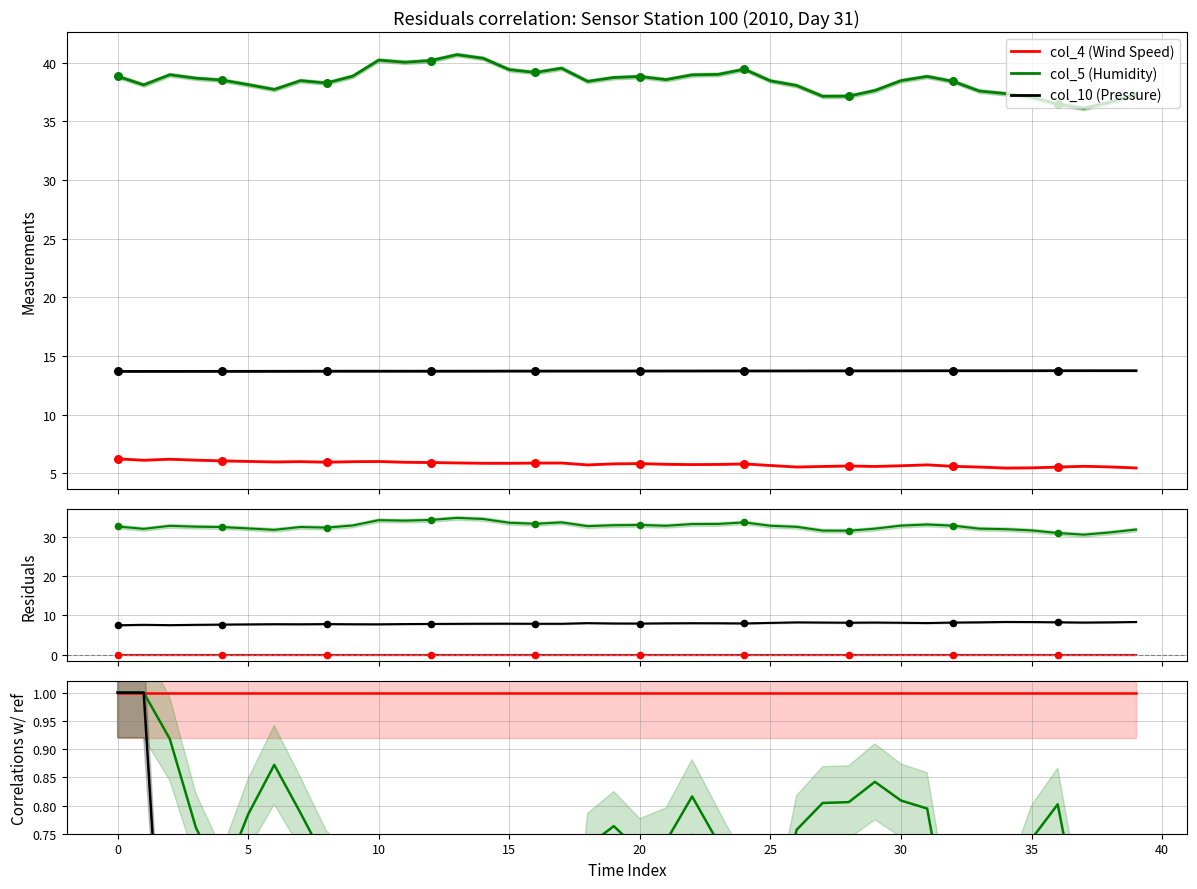

What are all the series names shown in the legend?

col_4 (Wind Speed), col_5 (Humidity), col_10 (Pressure)